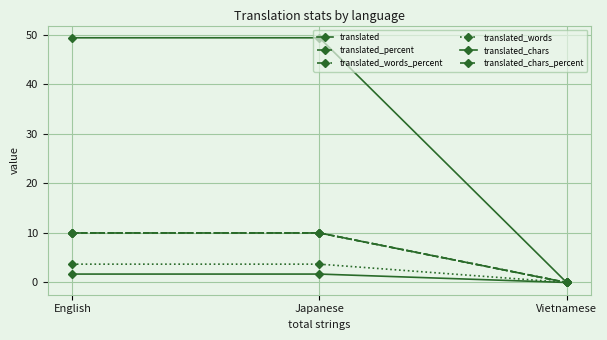

What position from the left is English?

1